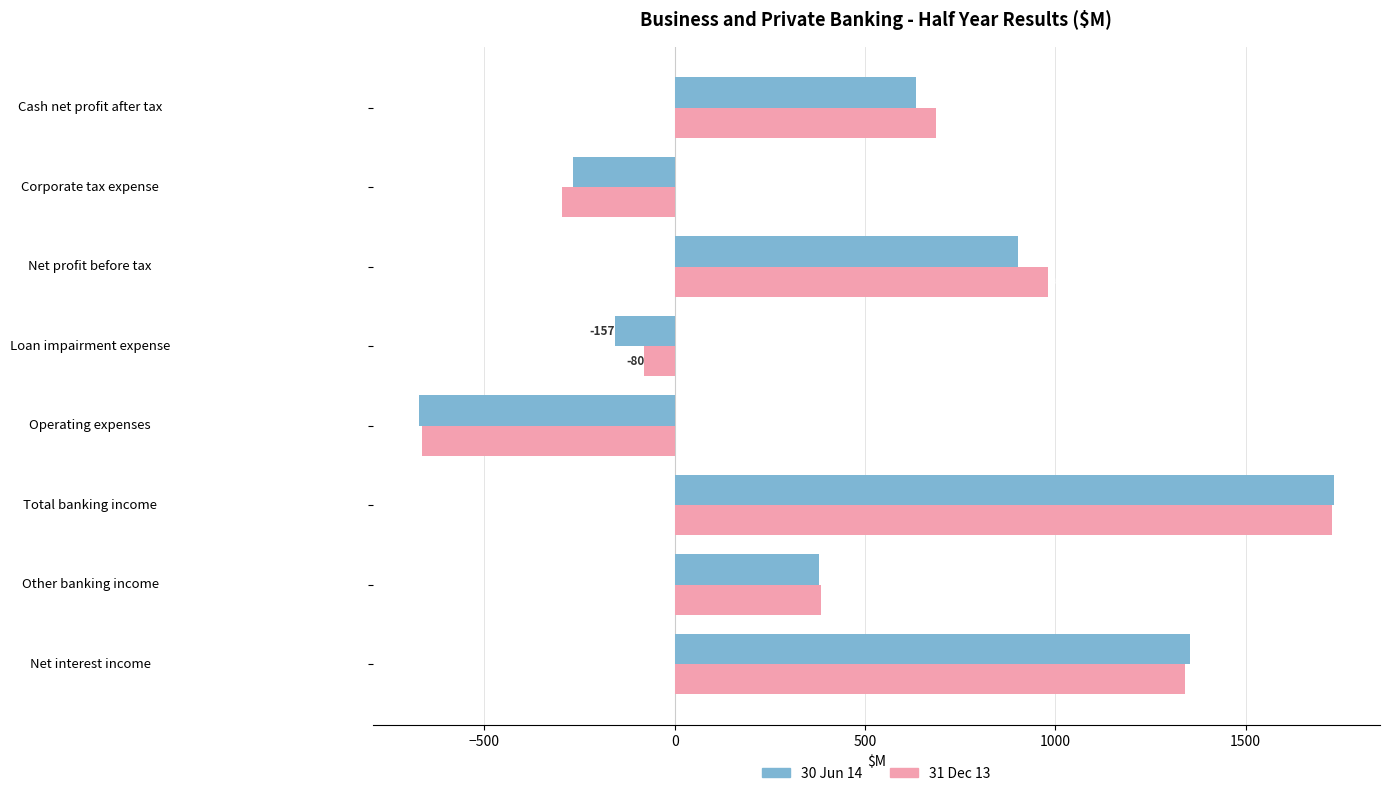

How many data points in 31 Dec 13 are less than 686?

4